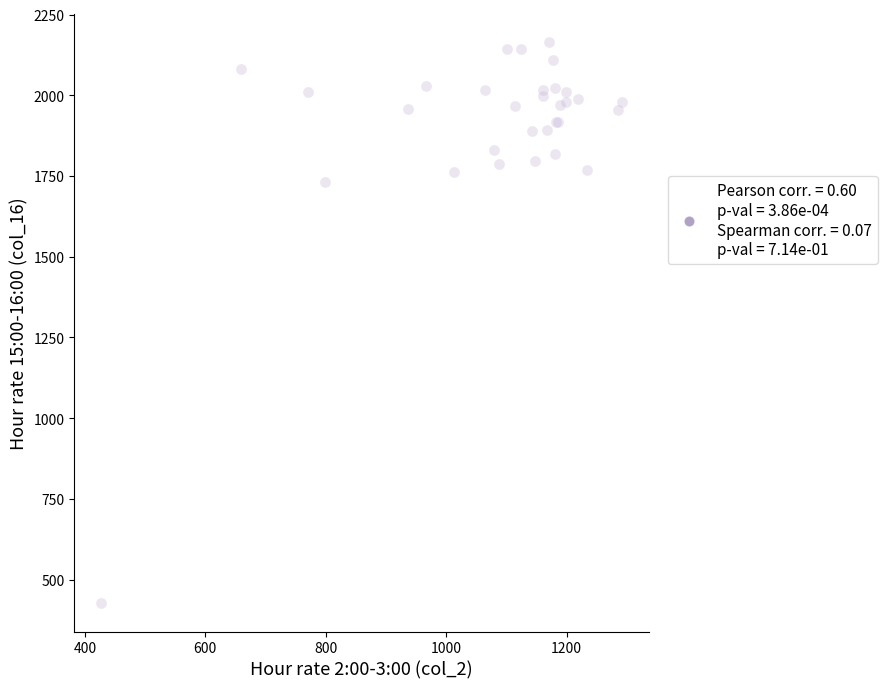

What Y value in the scatter plot is closest to 1294?

1730.3